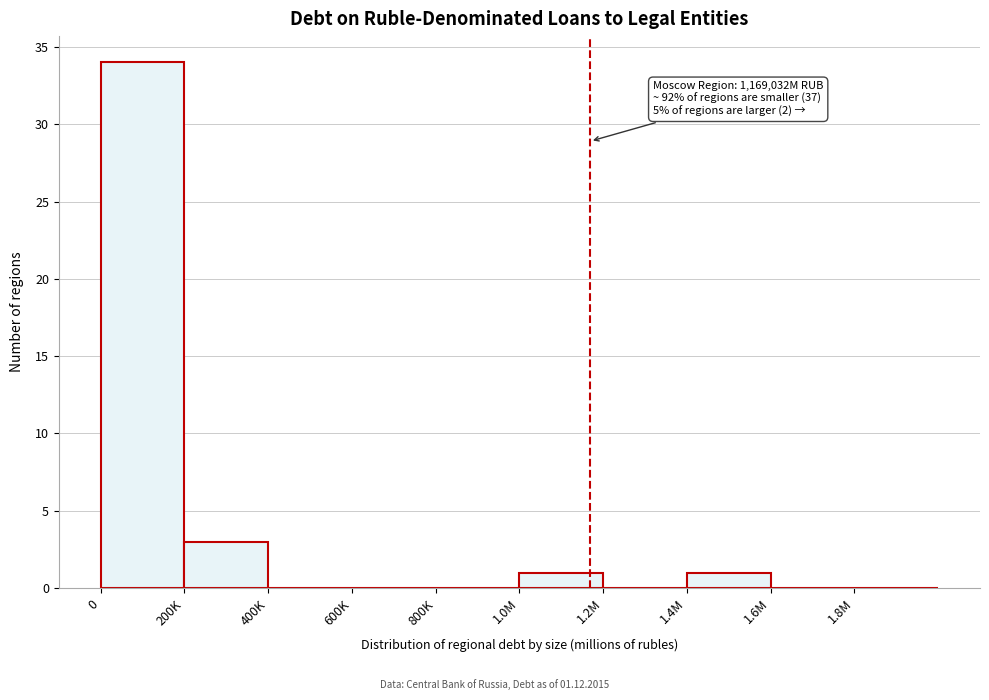

Reading left to right, extract all data points from this chart.

0=34	200K=3	400K=0	600K=0	800K=0	1.0M=1	1.2M=0	1.4M=1	1.6M=0	1.8M=0